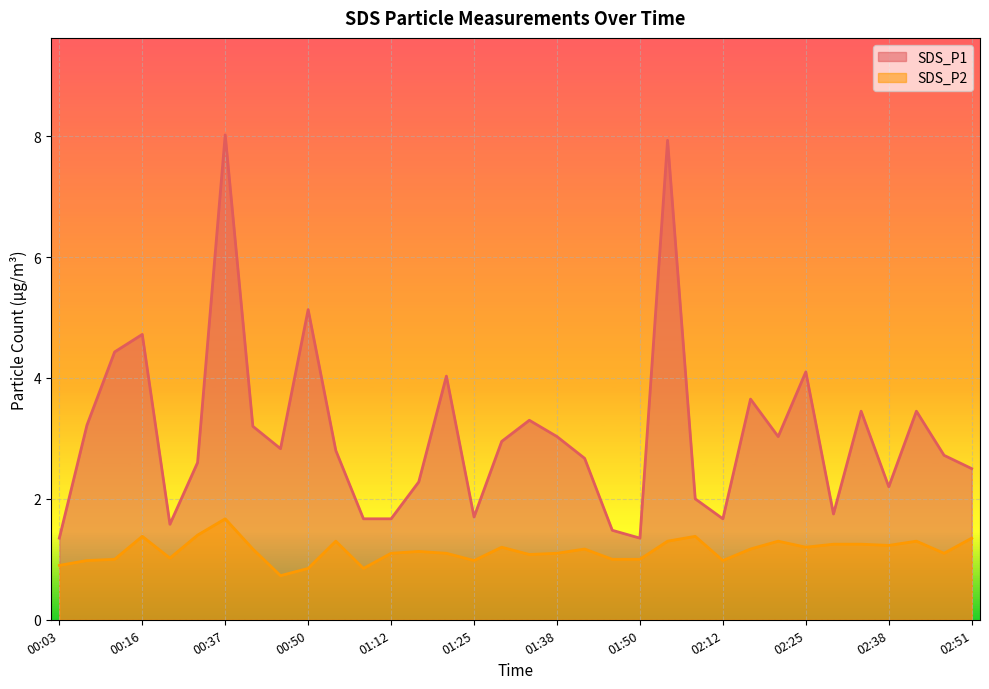

Rank the categories by SDS_P2 value from highest to lowest.

00:37, 00:28, 00:16, 02:03, 02:51, 01:03, 01:59, 02:20, 02:42, 02:29, 02:33, 02:38, 01:29, 02:25, 00:41, 01:42, 02:16, 01:16, 01:12, 01:20, 01:38, 02:46, 01:33, 00:24, 00:11, 01:46, 01:50, 00:07, 01:25, 02:12, 00:03, 00:50, 01:07, 00:46